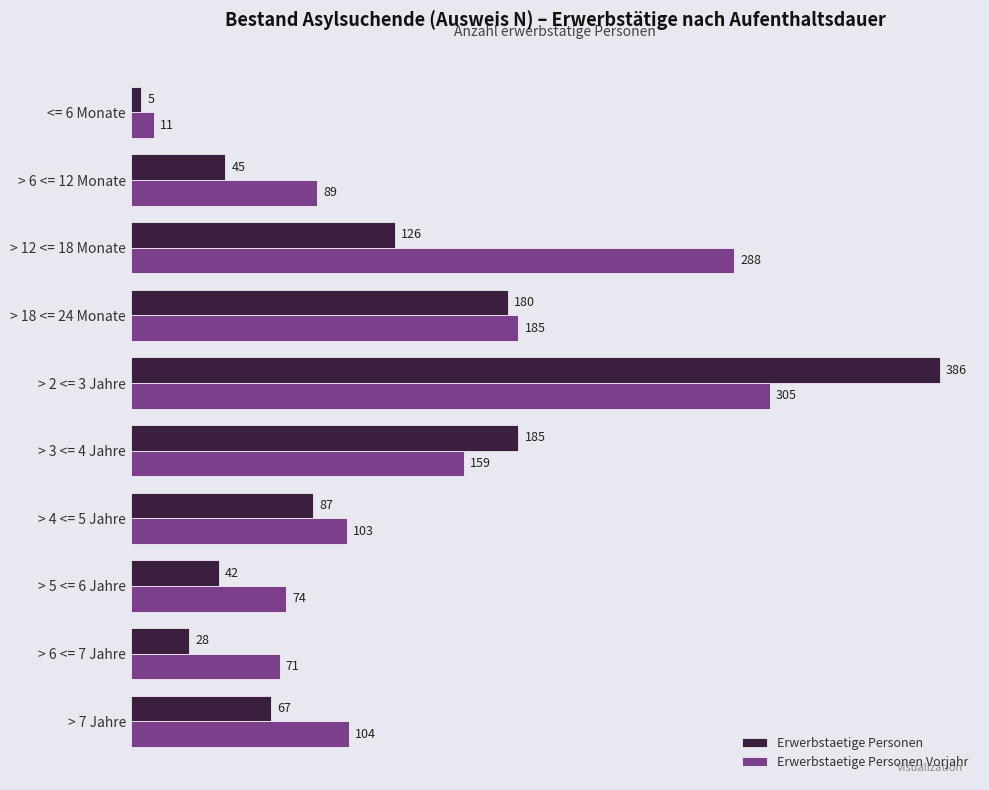

At which category is the sum across all series the highest?

> 2 <= 3 Jahre